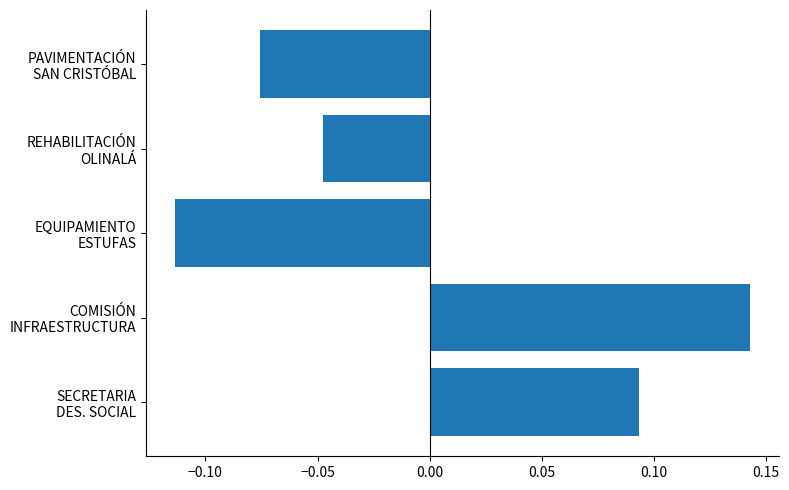

What is the difference between the maximum and minimum values?

0.3